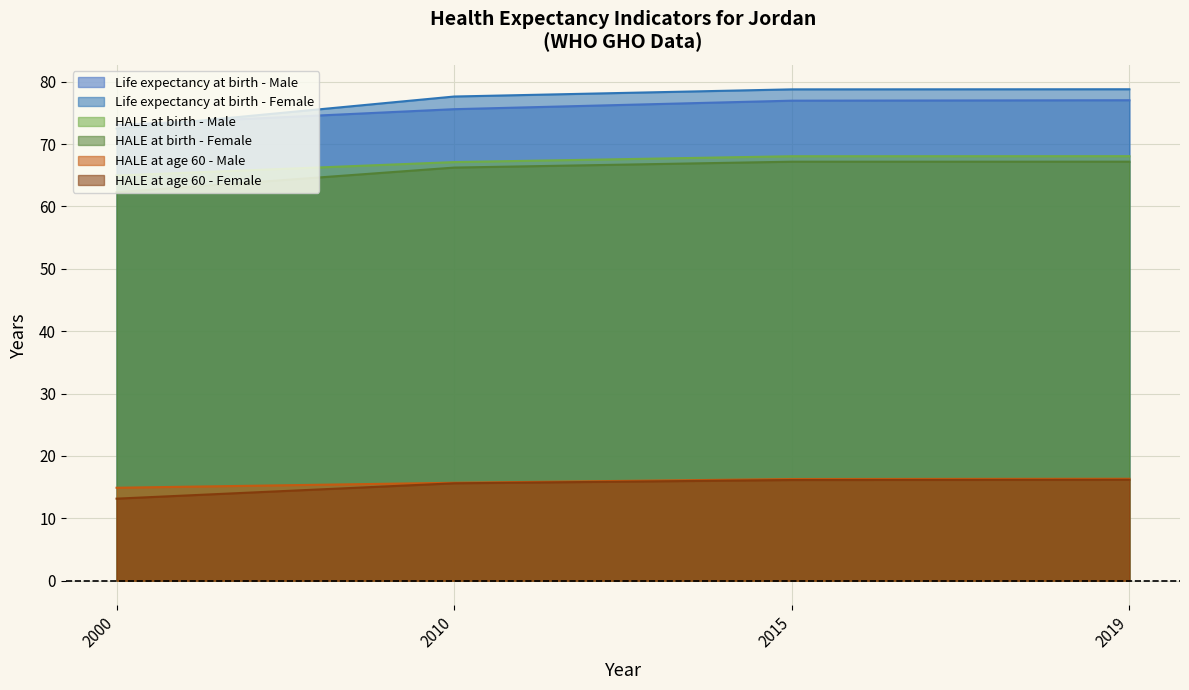

How many categories are shown in the chart?

4